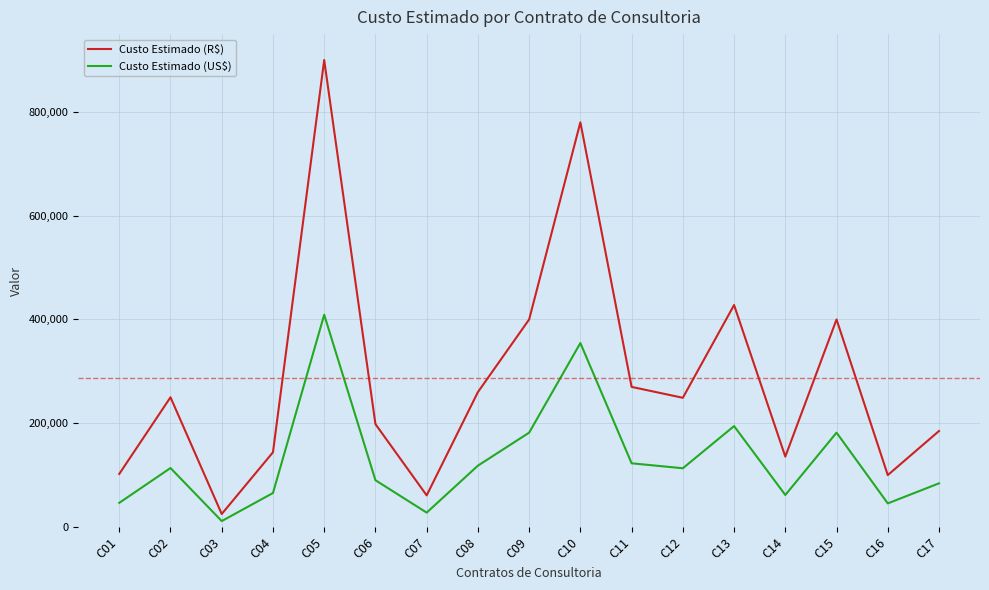

The value of Custo Estimado (R$) at C14 is 49193. True or false?

False